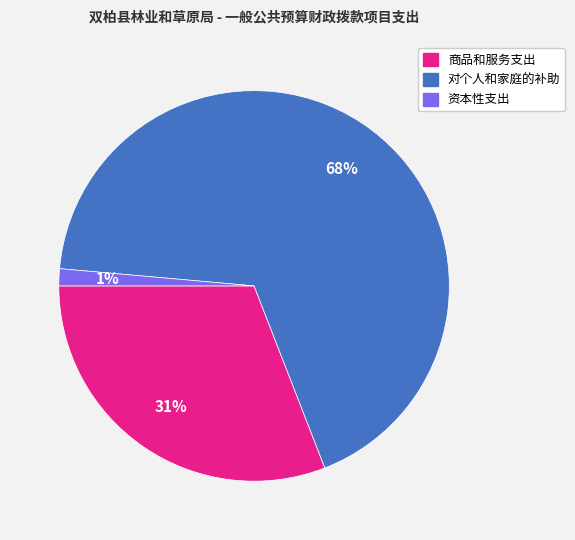

Approximately how many times larger is the value at 商品和服务支出 compared to 对个人和家庭的补助?

0.5